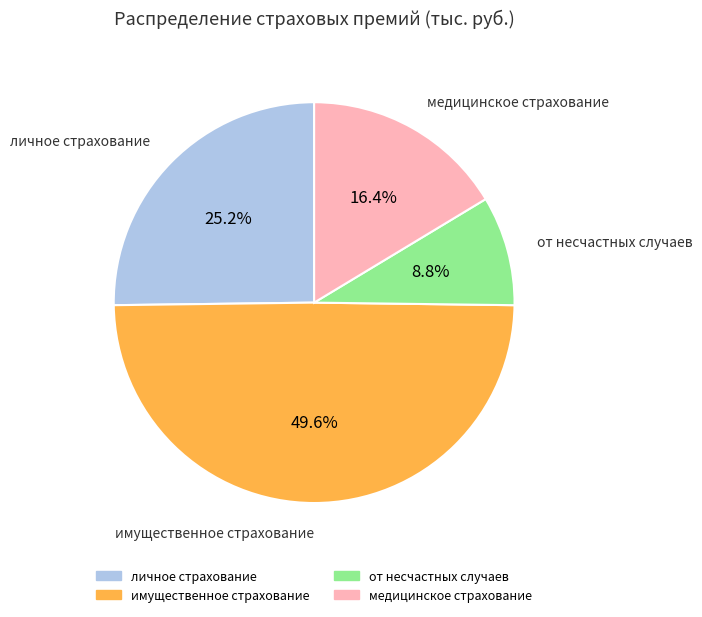

What is the largest slice in the pie chart?

имущественное страхование